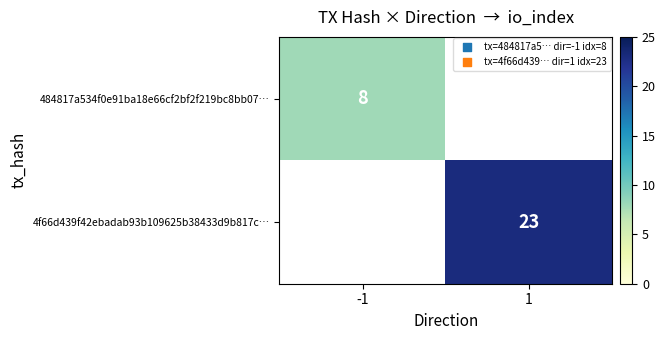

At how many categories does at least one series exceed 12?

1